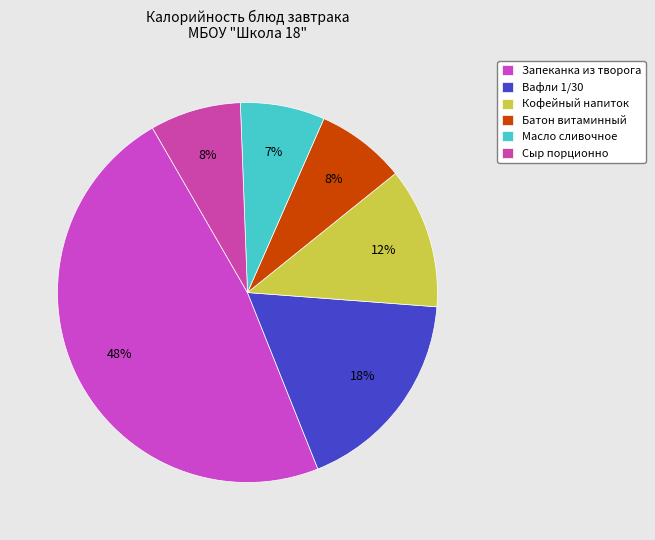

What portion of the pie excludes Батон витаминный?

92.4%